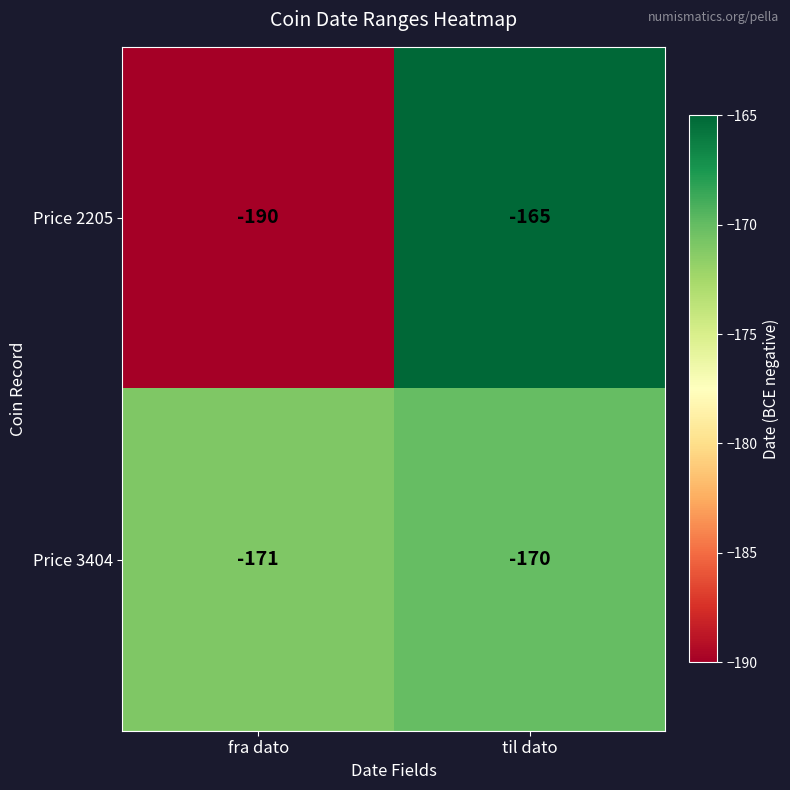

What is the sum of all Price 3404 values?

-341